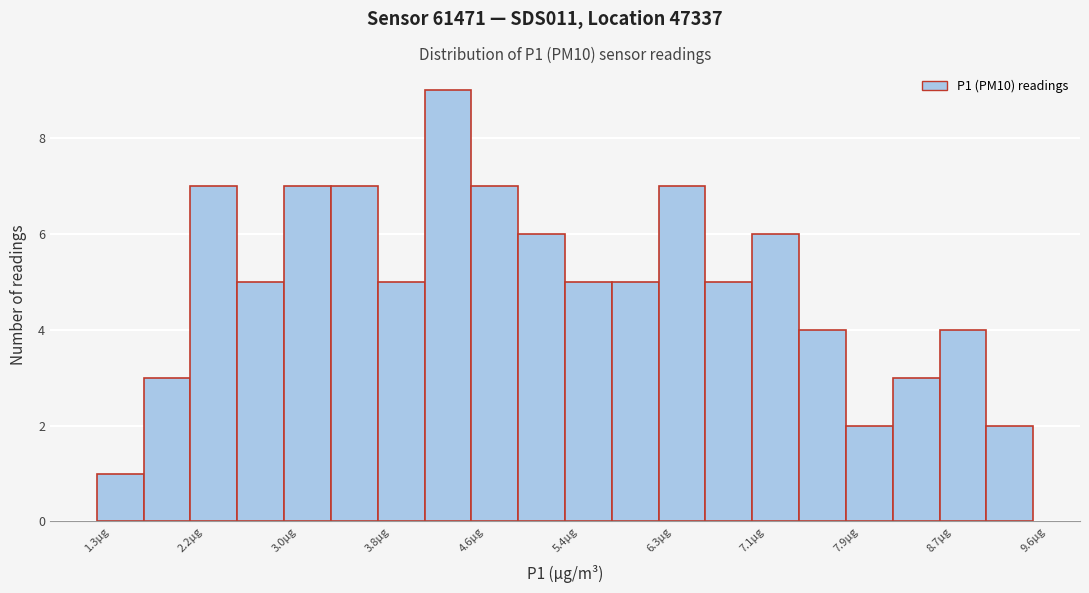

Reading left to right, list every bar in this chart as the range it spans on the x-axis followed by its height. Neither the bar edges nor the heights are printed on the chart, so give them approximately, as read against the axes.

1.3 to 1.7: 1
1.7 to 2.2: 3
2.2 to 2.6: 7
2.6 to 3.0: 5
3.0 to 3.4: 7
3.4 to 3.8: 7
3.8 to 4.2: 5
4.2 to 4.6: 9
4.6 to 5.0: 7
5.0 to 5.4: 6
5.4 to 5.9: 5
5.9 to 6.3: 5
6.3 to 6.7: 7
6.7 to 7.1: 5
7.1 to 7.5: 6
7.5 to 7.9: 4
7.9 to 8.3: 2
8.3 to 8.7: 3
8.7 to 9.1: 4
9.1 to 9.6: 2